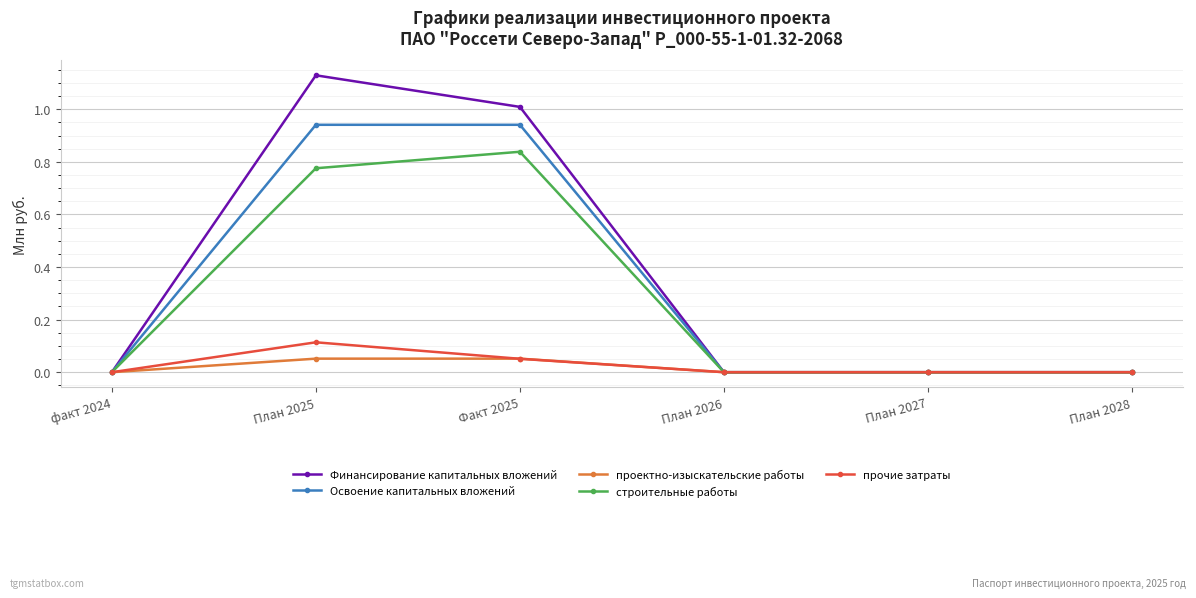

True or false: Финансирование капитальных вложений has a value of 0.0 at План 2026.

True